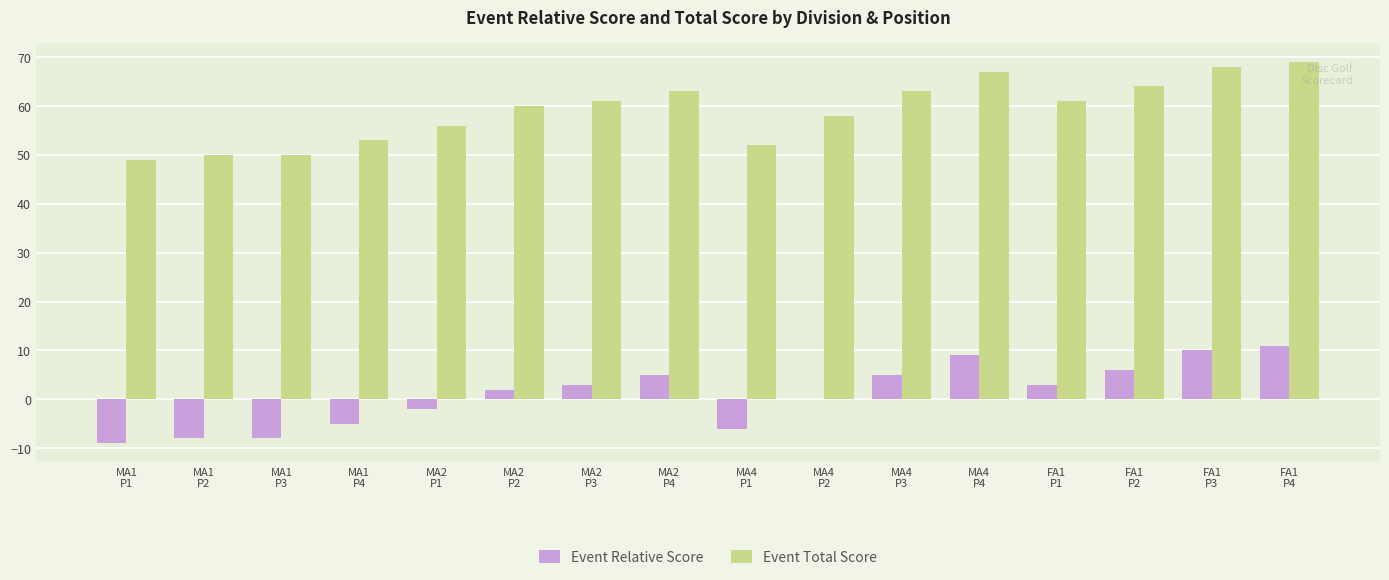

What is the sum of all Event Total Score values?

944